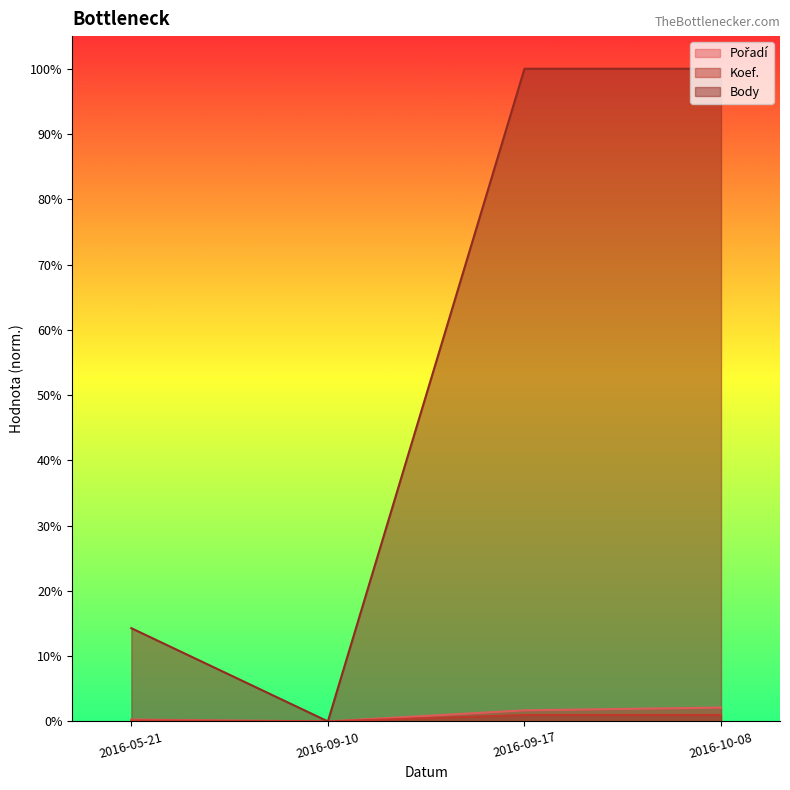

What is the label of the 1st point from the right?

2016-10-08